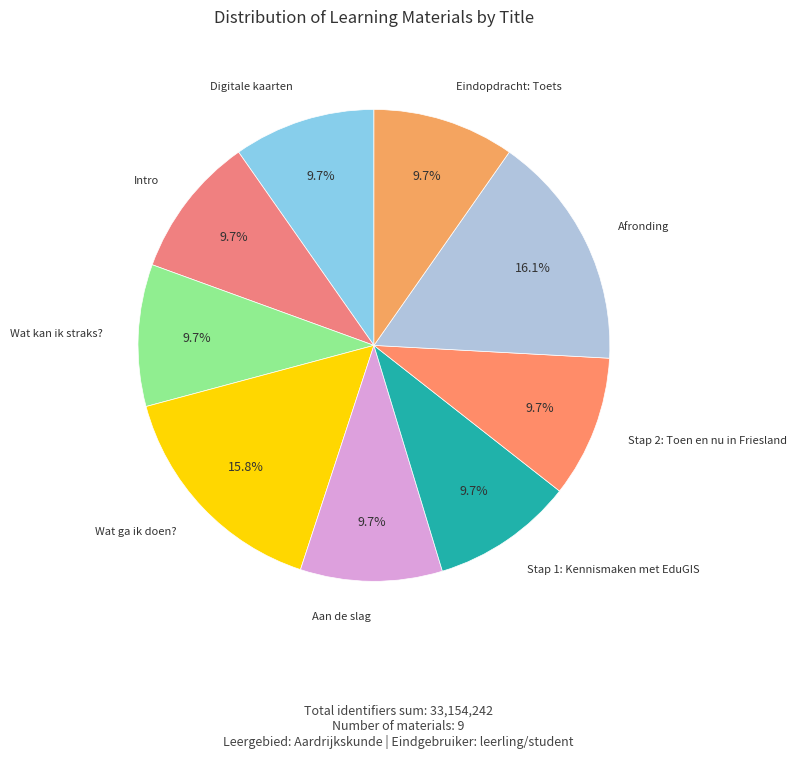

How many segments does this pie chart have?

9